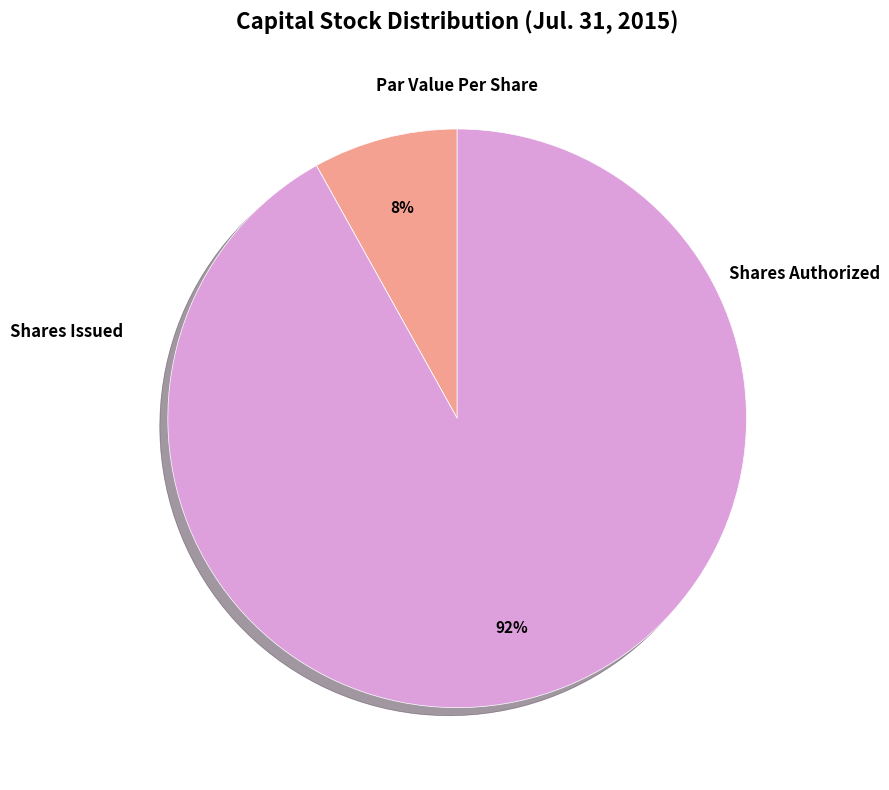

To the nearest percent, what is the average slice percentage?

33%